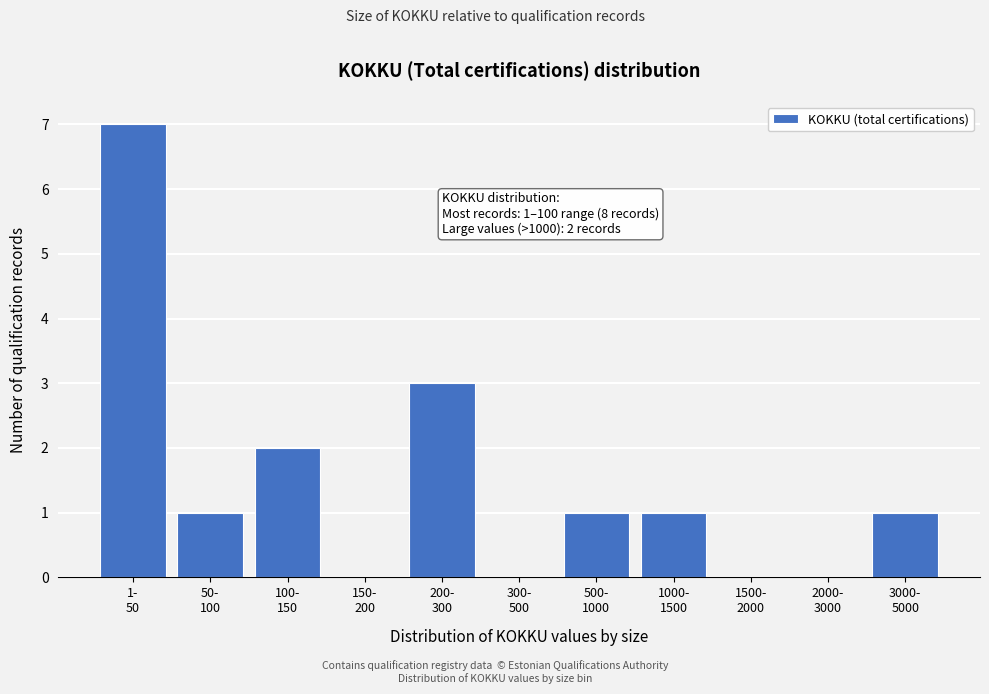

What is the sum of all values?

16